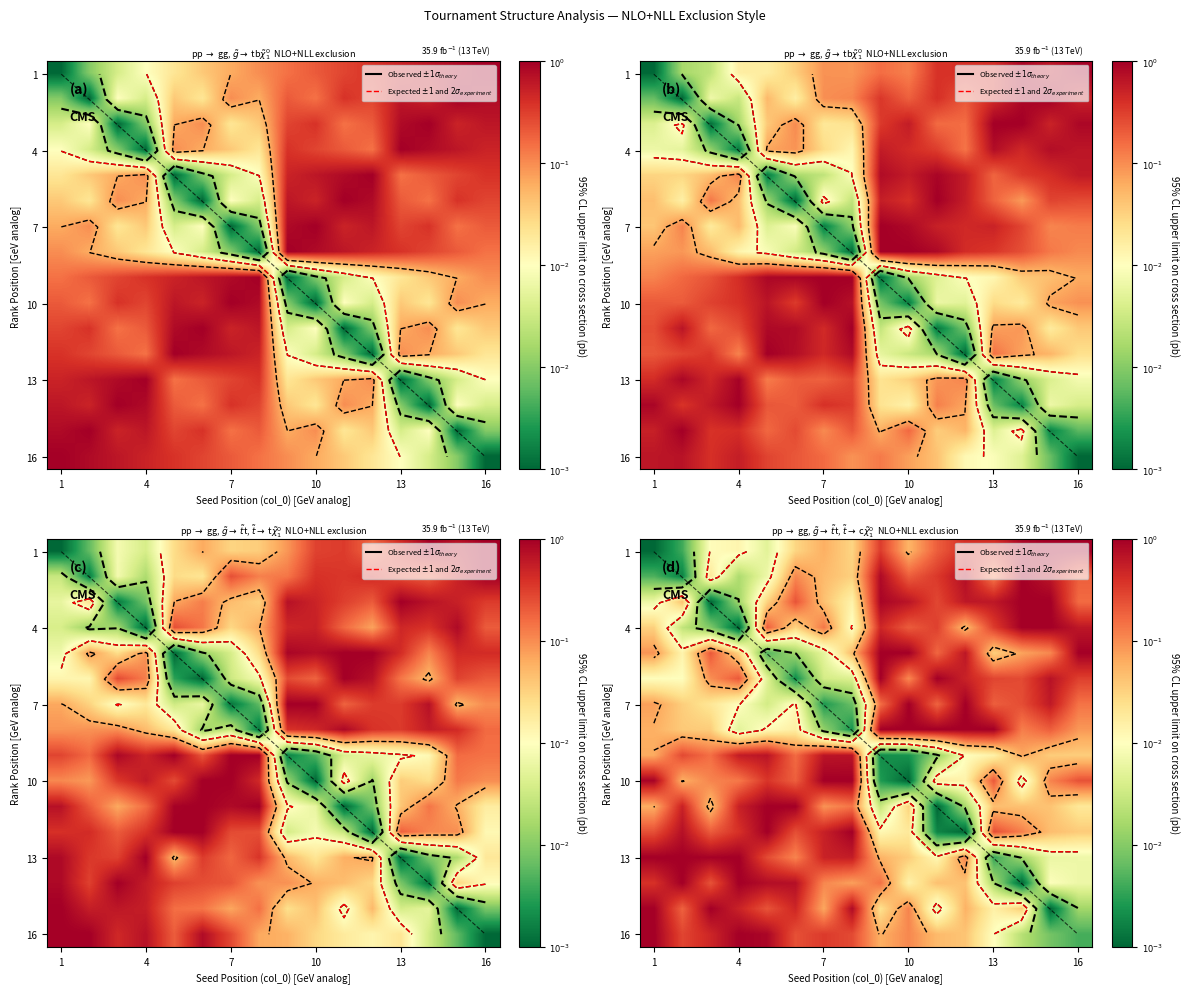

What is the spread (max minus min) of values at 8?

1.1